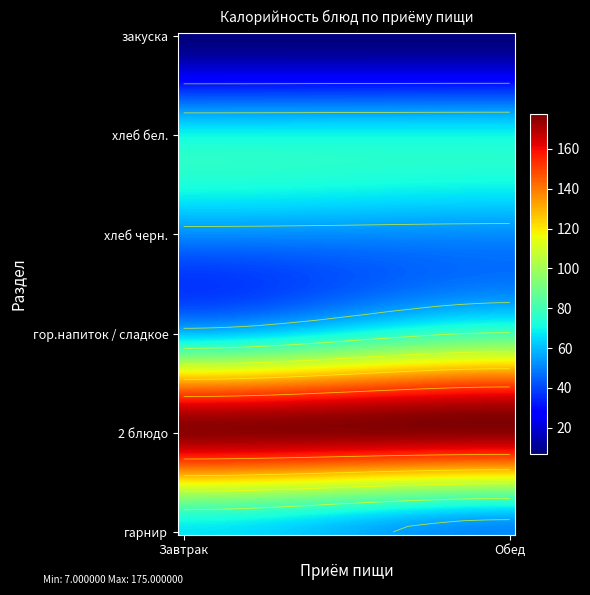

Rank the series at гор.напиток from highest to lowest value.

Завтрак, Обед